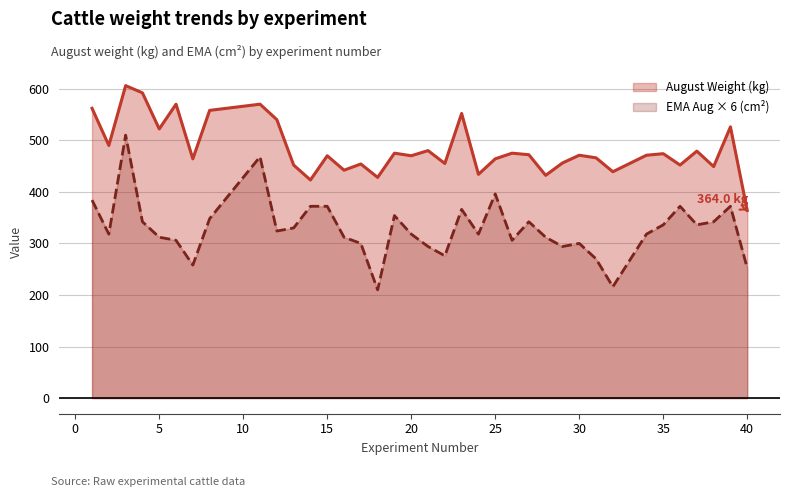

True or false: EMA August and August Weight (kg) intersect in this chart.

False